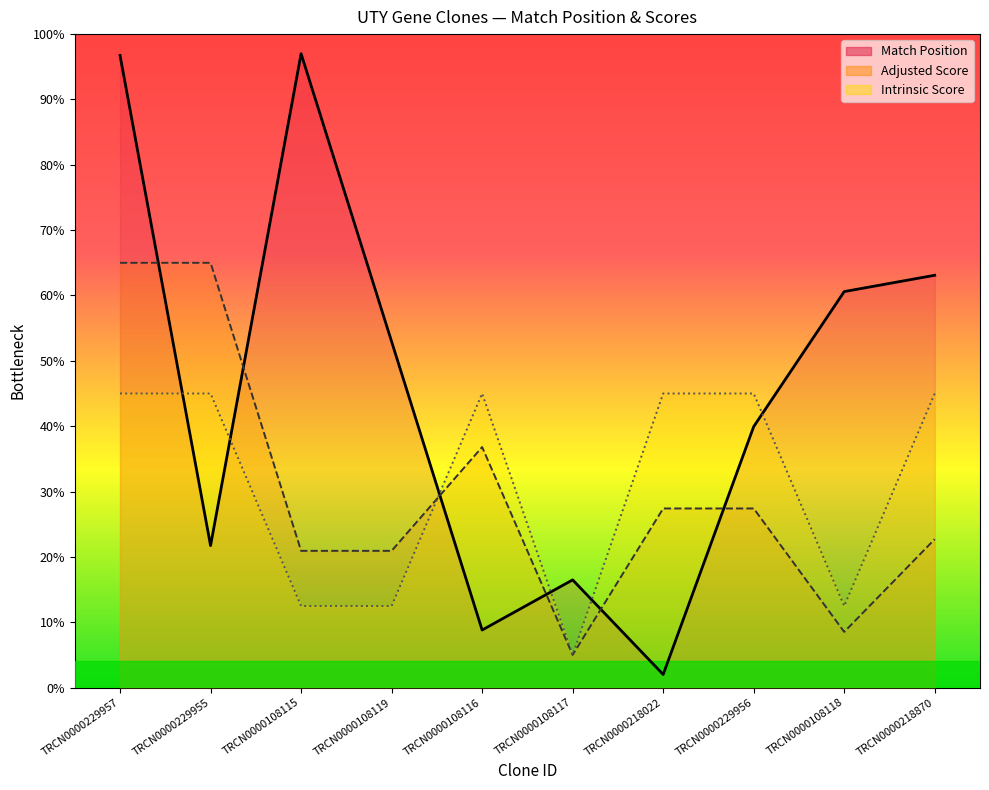

In Adjusted Score, how many points are lower than both neighbors (excluding endpoints)?

2